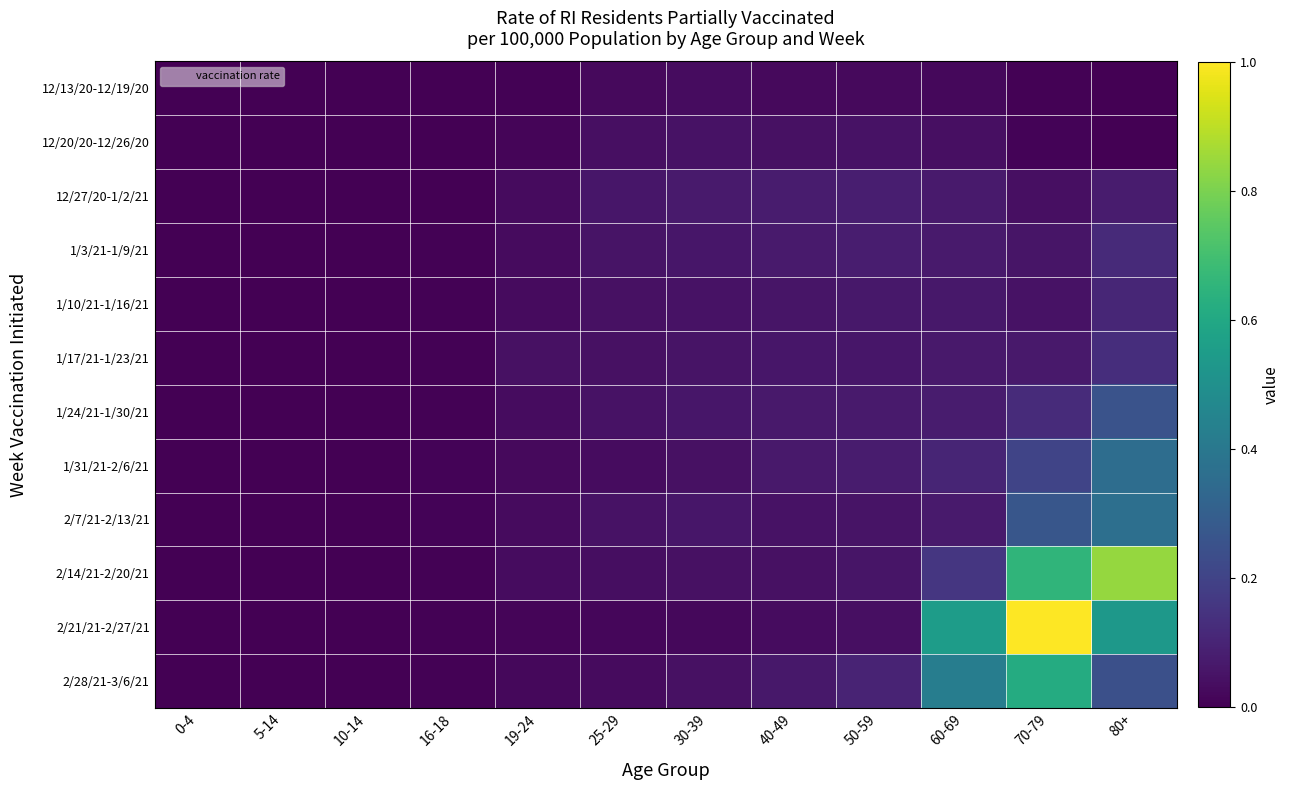

Which category has the lowest value across all series?

0-4